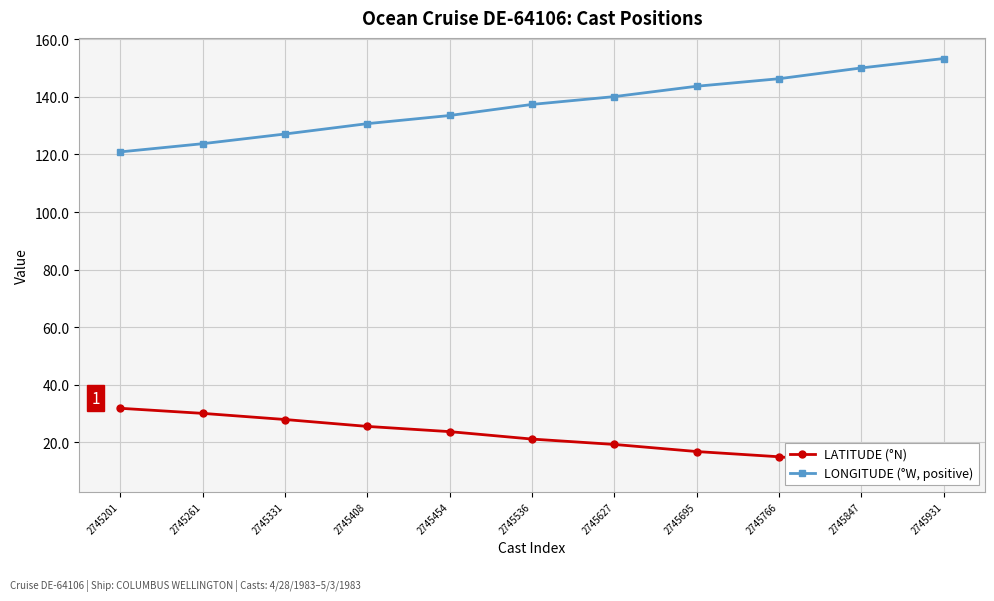

Rank the series by their average value, from lowest to highest.

LATITUDE (°N), LONGITUDE (°W, positive)